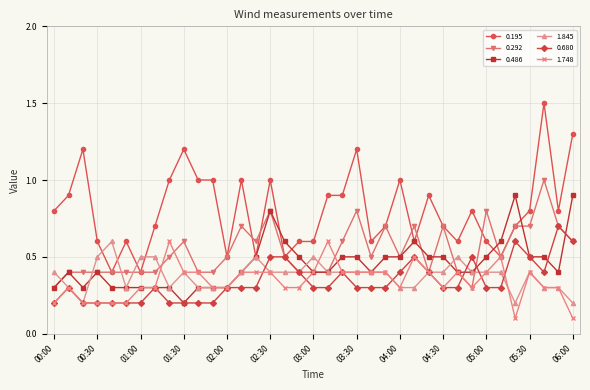

Which series has the largest range (max minus min)?

0.195